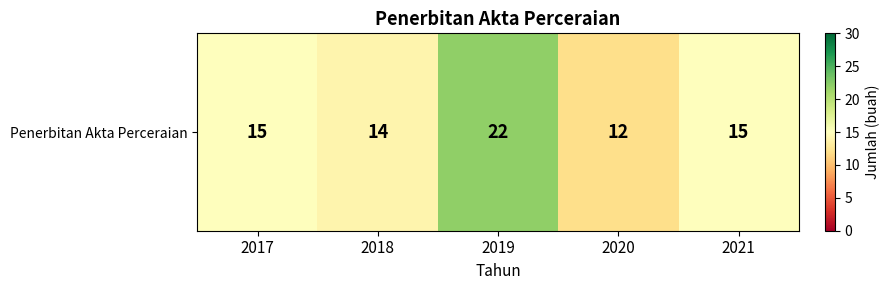

Where does the data first go above 15?

2019